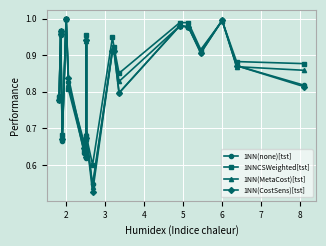

Is the value of 1NNCSWeighted[tst] at 9 greater than the value of 1NN(none)[tst] at 12?

Yes